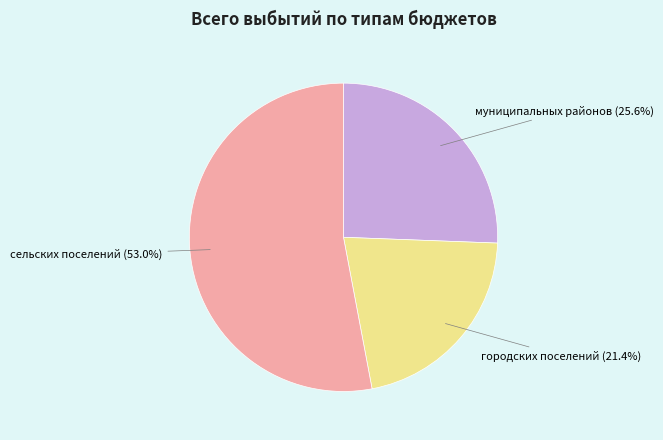

Is there any slice that represents more than half of the pie?

Yes